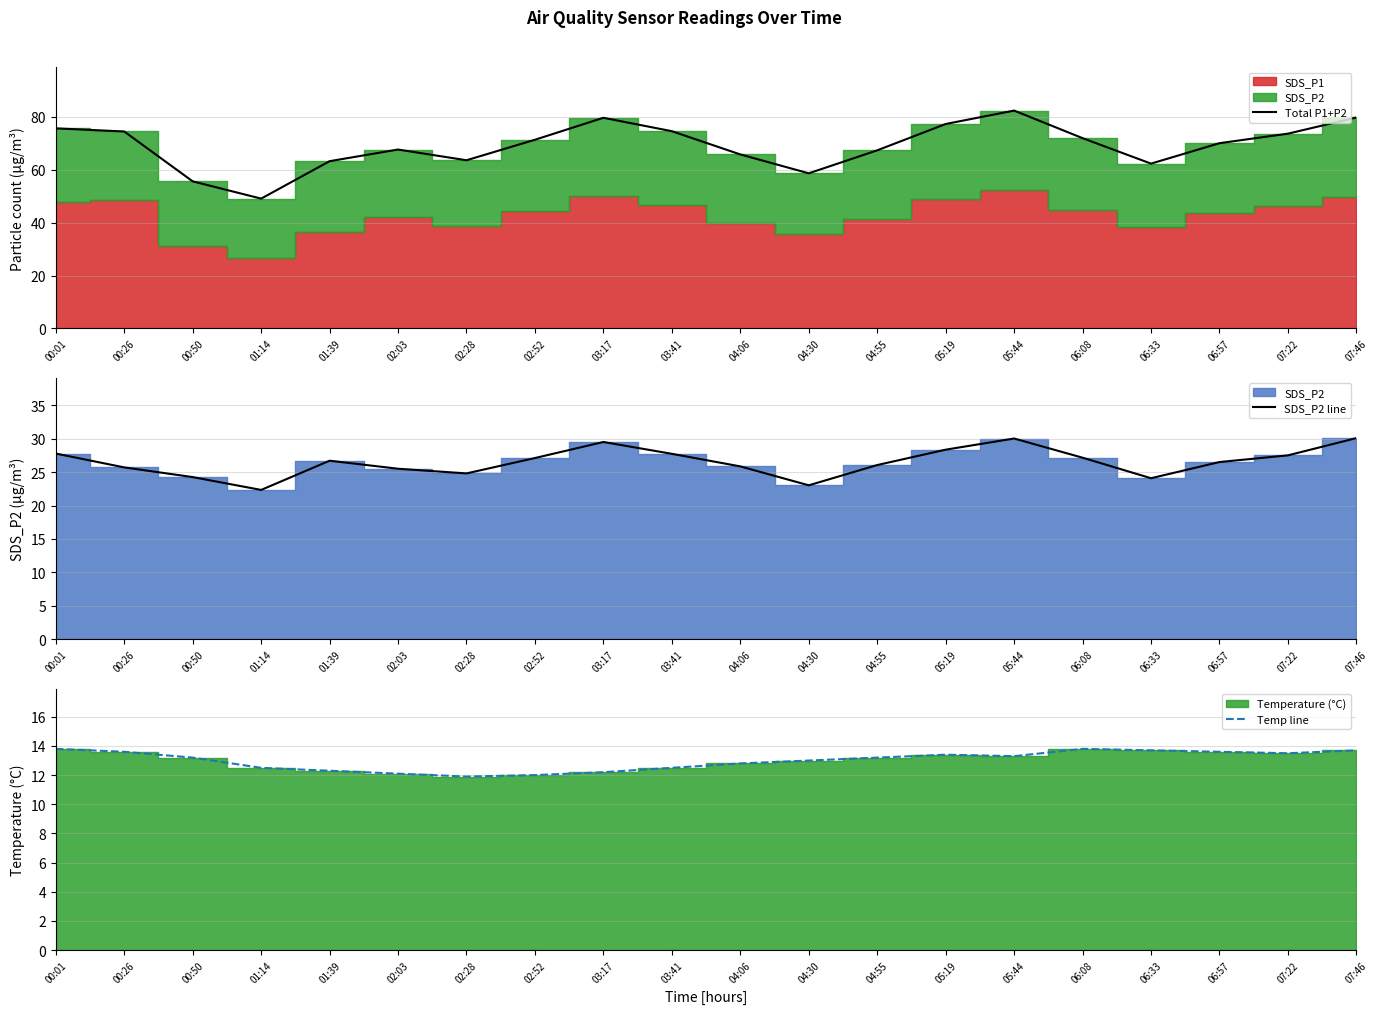

At which label does Total P1+P2 reach its minimum?

01:14